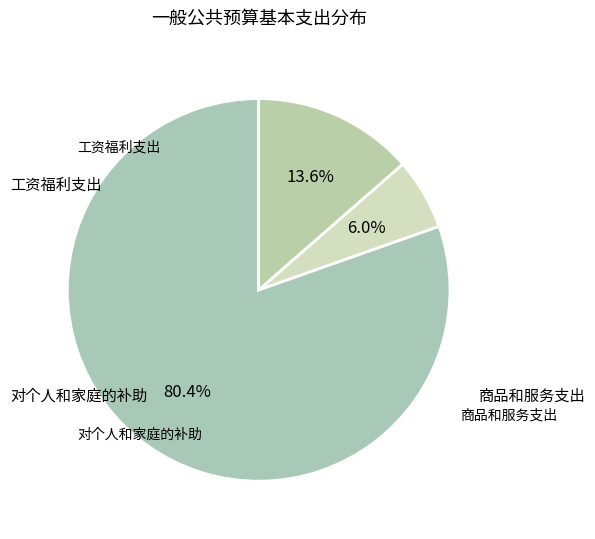

What is the smallest slice in the pie chart?

商品和服务支出